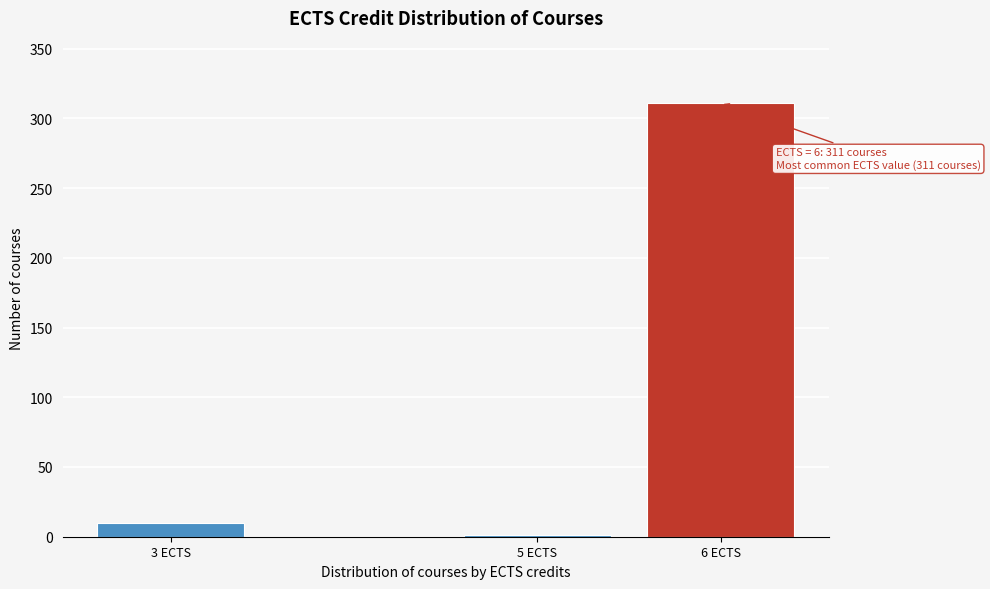

Reading left to right, list all the values displayed in this chart.

3 ECTS=10	5 ECTS=1	6 ECTS=311